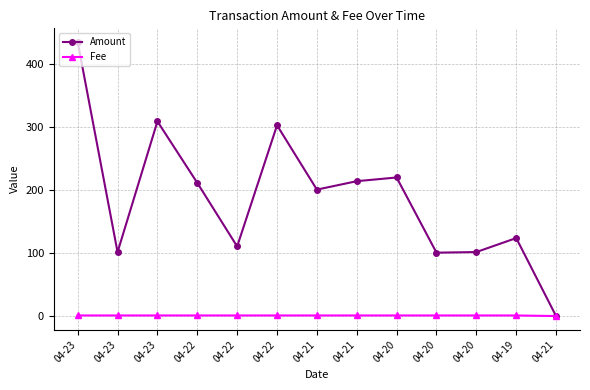

How many lines are shown in the chart?

2